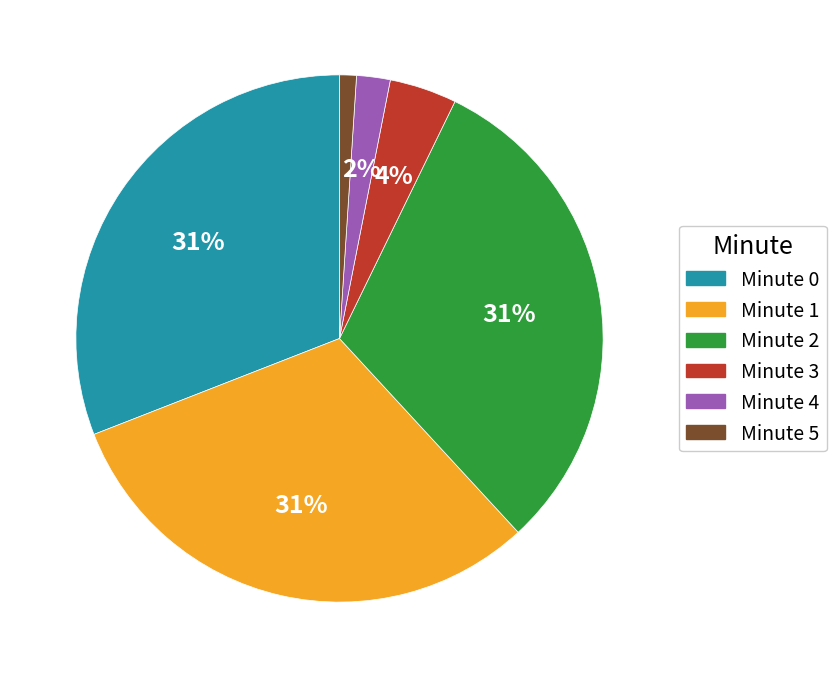

How many segments does this pie chart have?

6